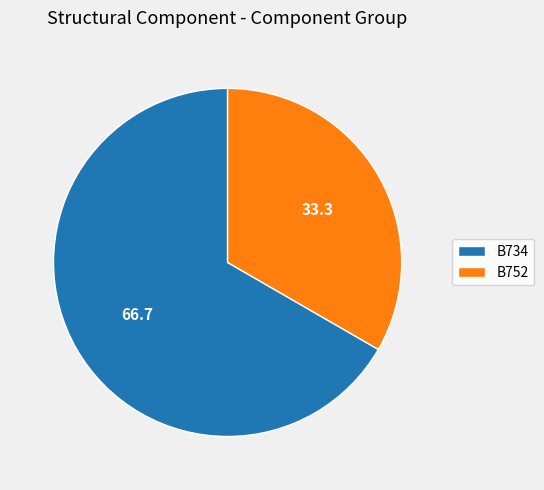

Does any single category account for the majority?

Yes